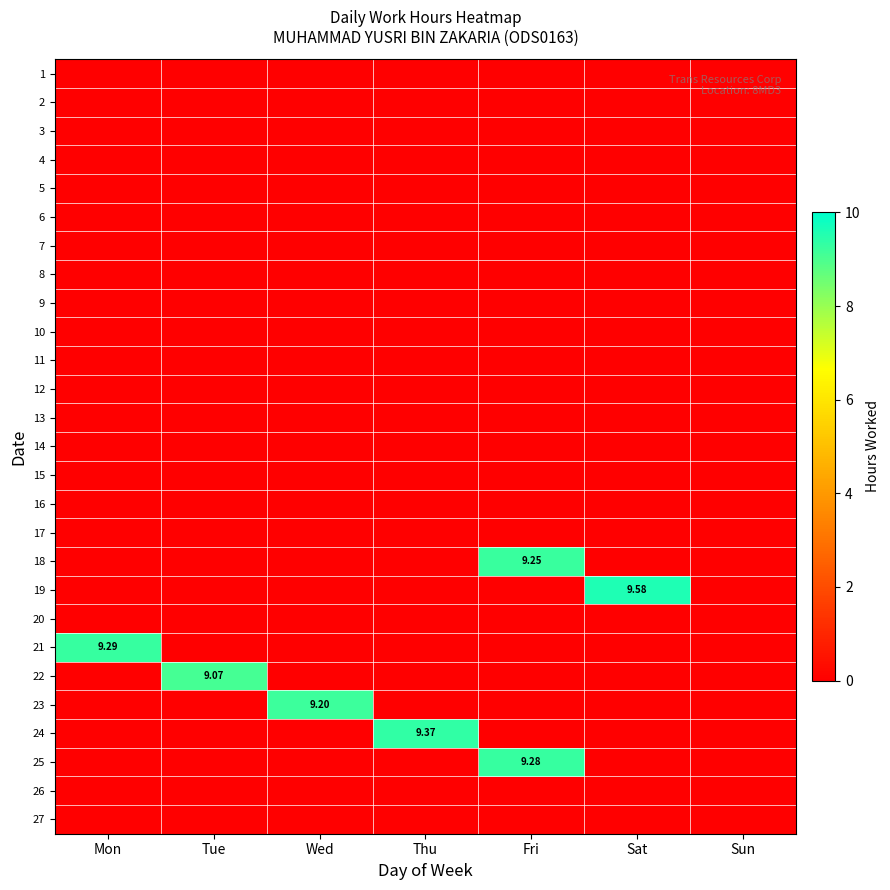

Is the value of 25 at Fri greater than the value of 24 at Thu?

No